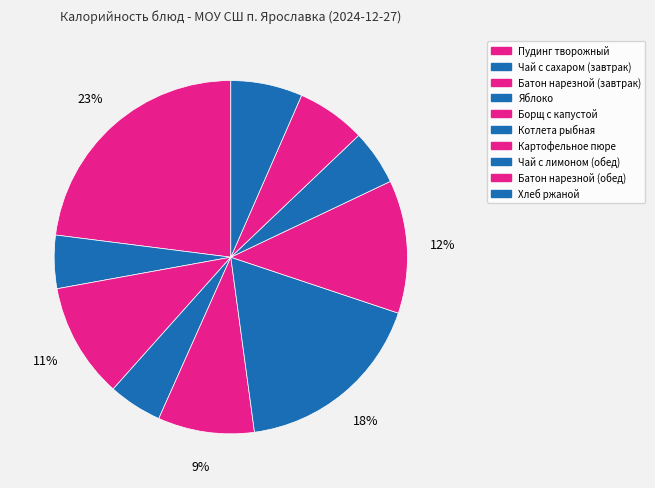

What is the change in value from Чай с сахаром (завтрак) to Картофельное пюре?

+91.0